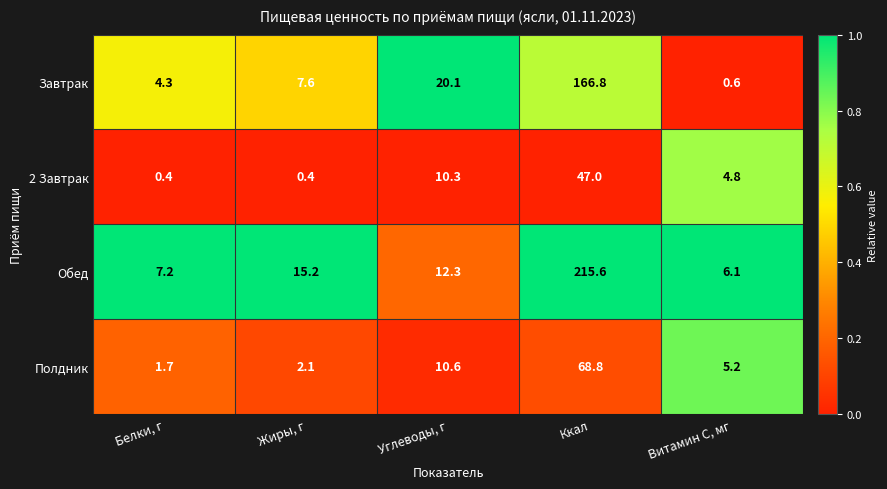

The Полдник series shows 105.7 at Ккал. True or false?

False